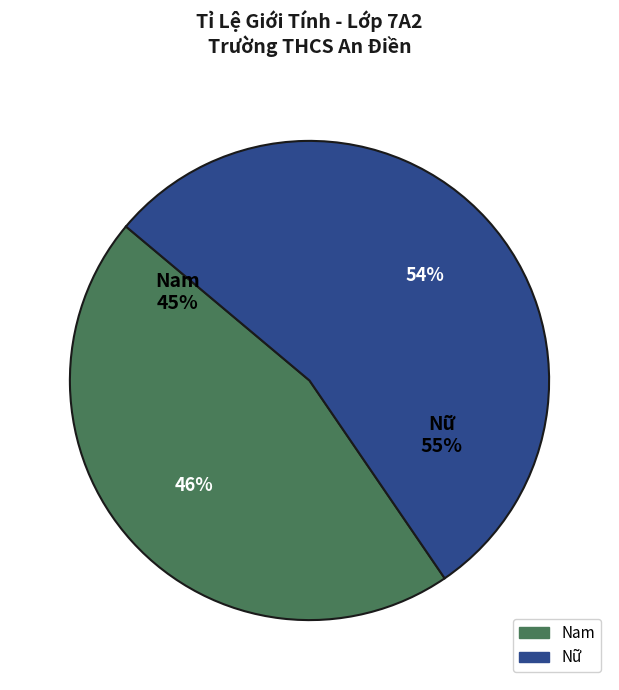

Which category has the biggest portion of the pie?

Nữ